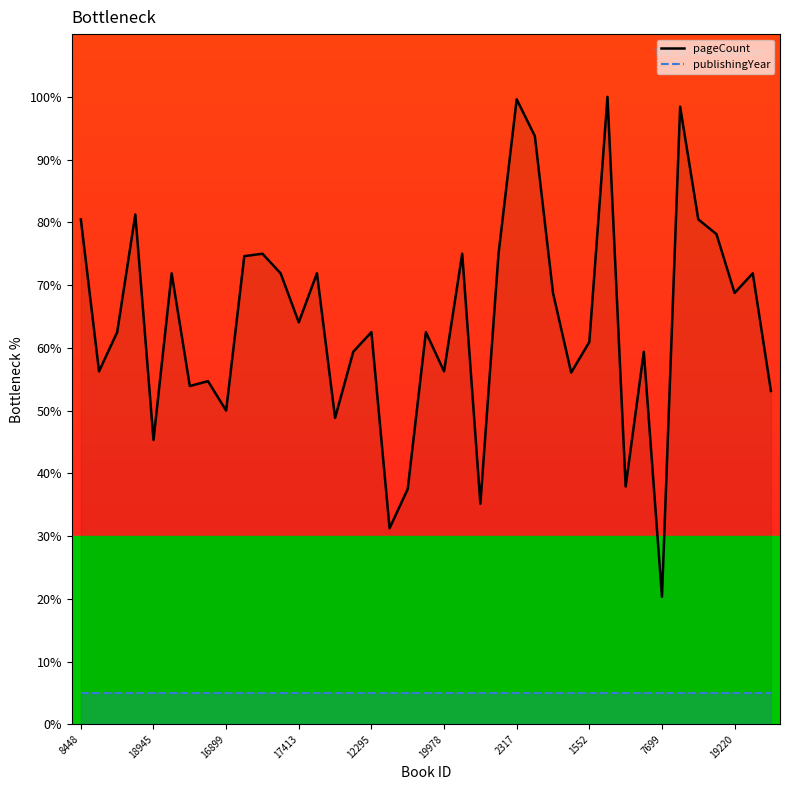

Reading right to left, extract all data points from this chart.

53.1	71.9	68.8	78.1	80.5	98.4	20.3	59.4	37.9	100.0	60.9	56.1	68.8	93.8	99.6	75.0	35.2	75.0	56.2	62.5	37.5	31.2	62.5	59.4	48.8	71.9	64.1	71.9	75.0	74.6	50.0	54.7	53.9	71.9	45.3	81.2	62.5	56.2	80.5